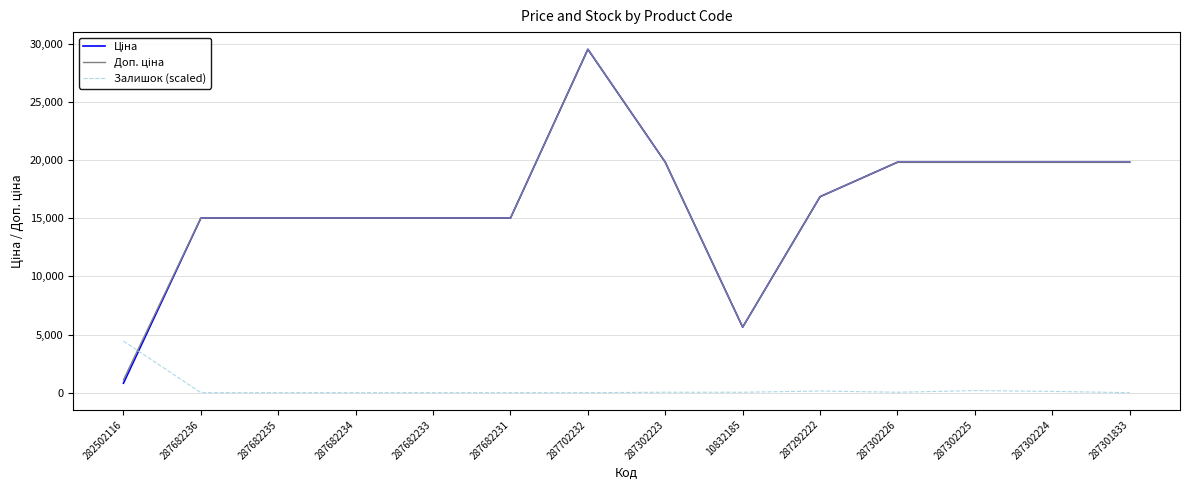

What is the total value across all series at 287682234?

30038.4